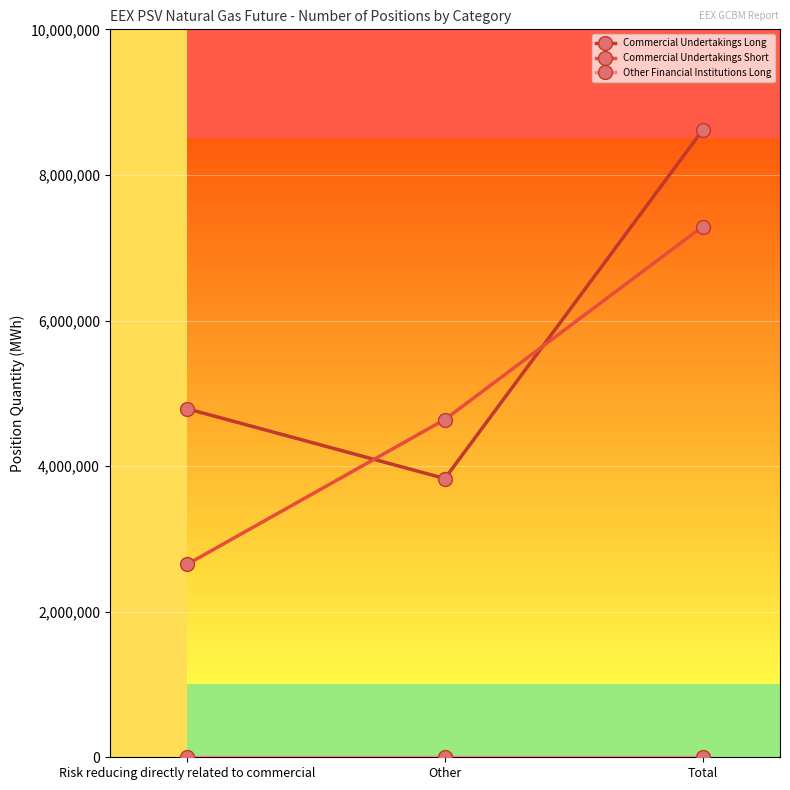

List the labels in order of Commercial Undertakings Long value, largest first.

Total, Risk reducing directly related to commercial, Other